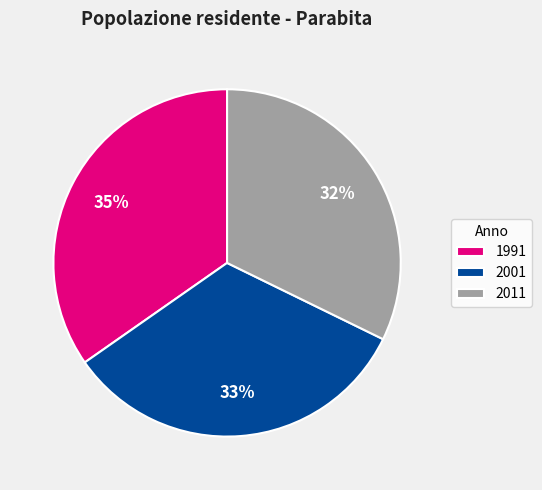

Is it true that 2001 is 24% of the pie?

False